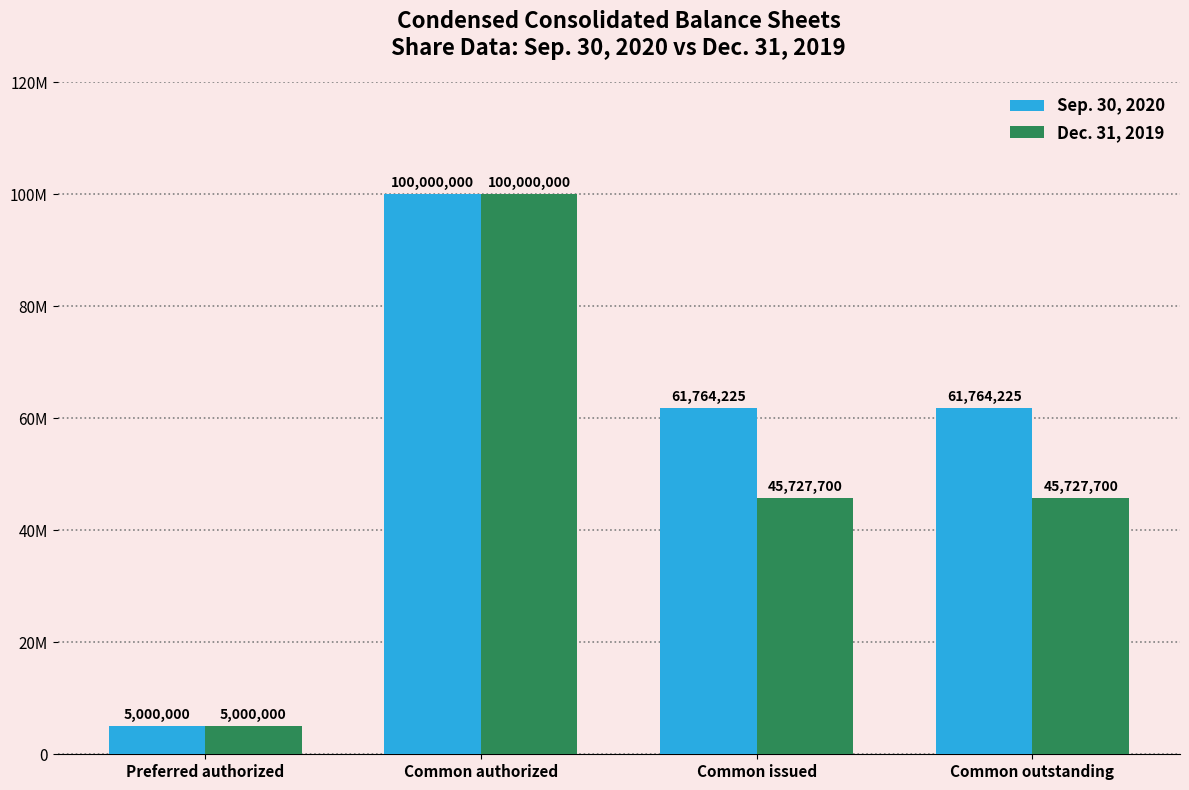

What is the sum of the Dec. 31, 2019 values at Common issued and Common authorized?

145727700